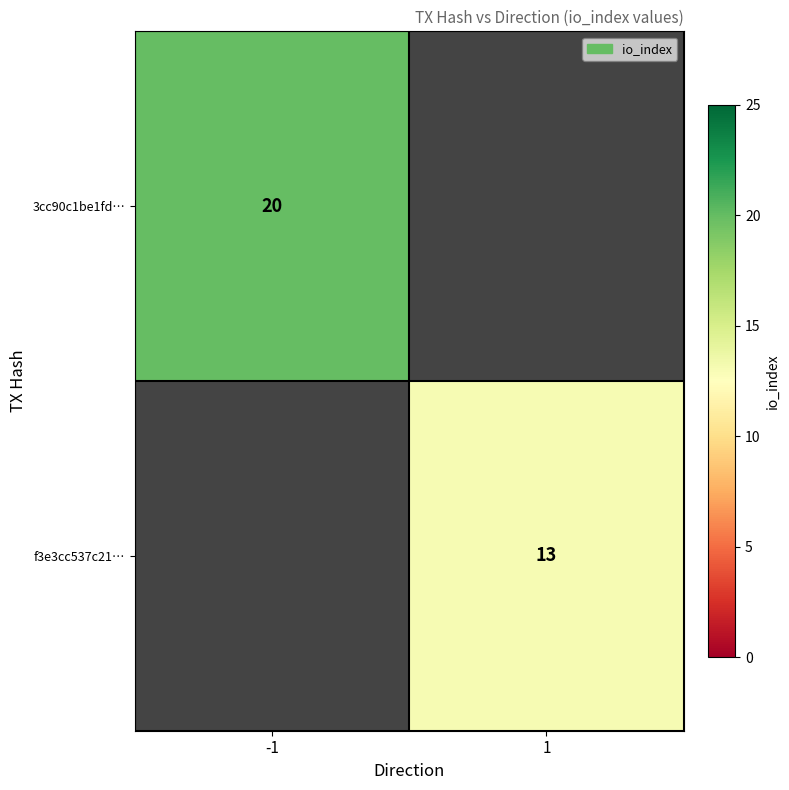

The f3e3cc537c21… series shows 13 at 1. True or false?

True